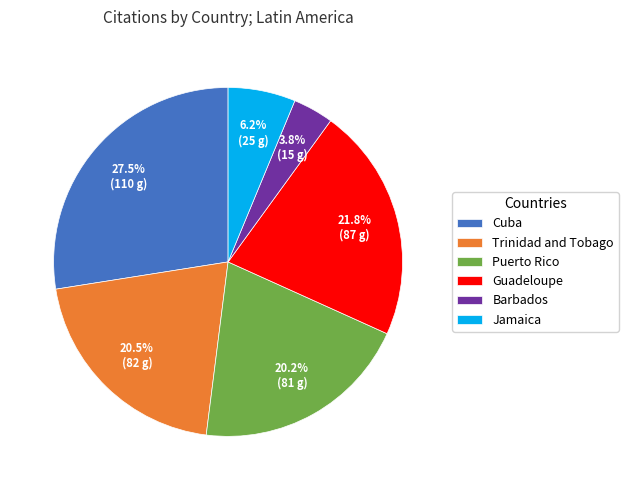

Is it true that Guadeloupe is 22% of the pie?

True